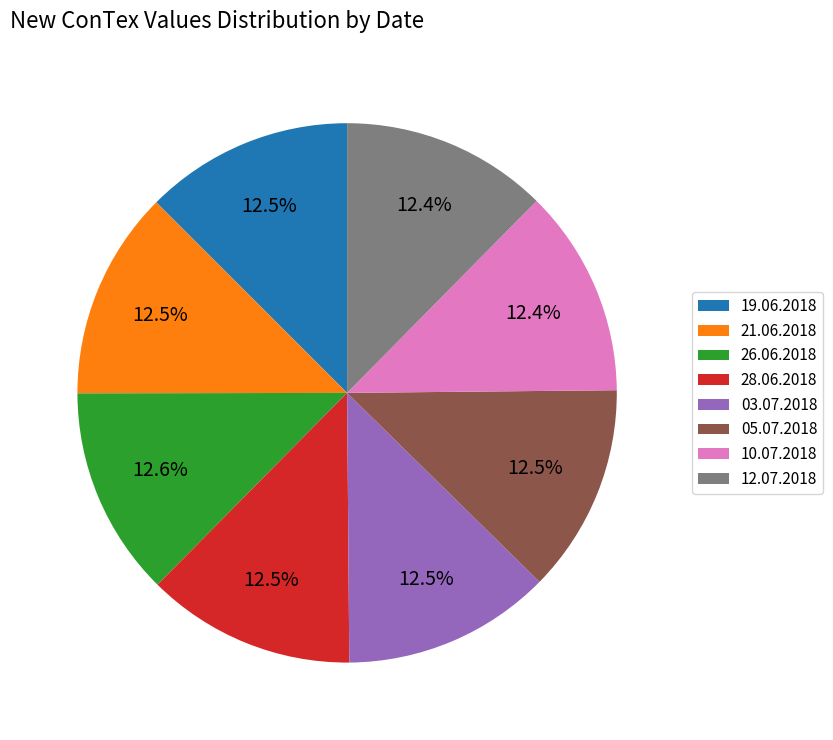

What is the ratio of the value at 03.07.2018 to the value at 05.07.2018?

1.0